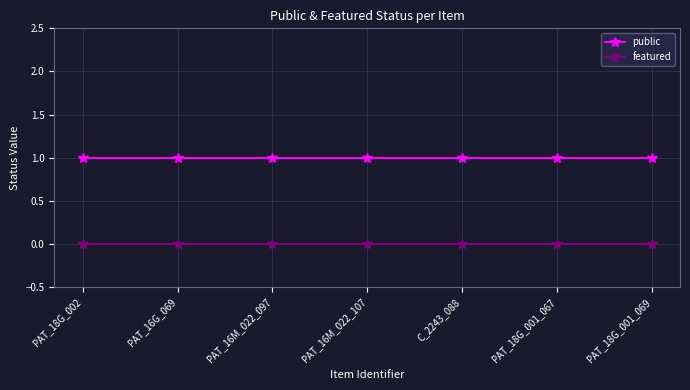

List the series in order of their overall mean, highest first.

public, featured